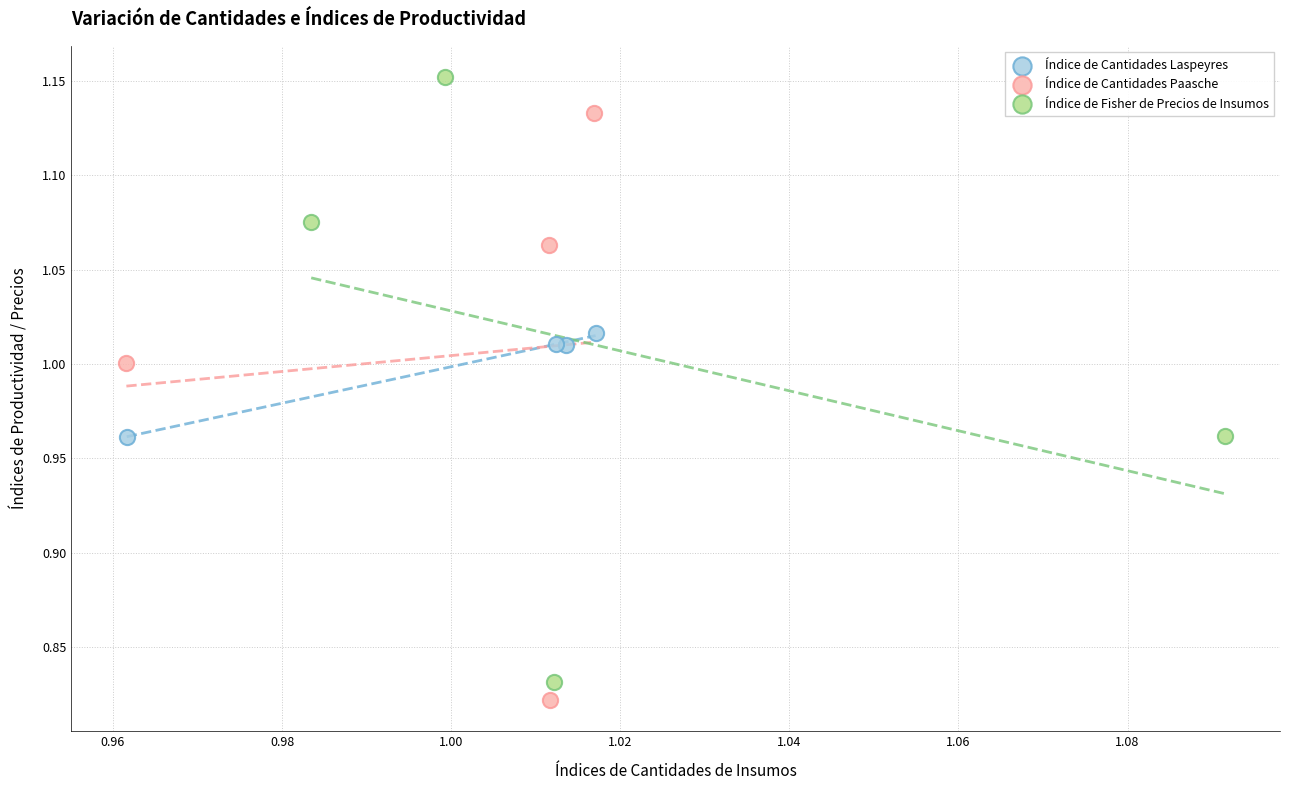

Which series contains the highest Y value?

Índice de Fisher de Precios de Insumos